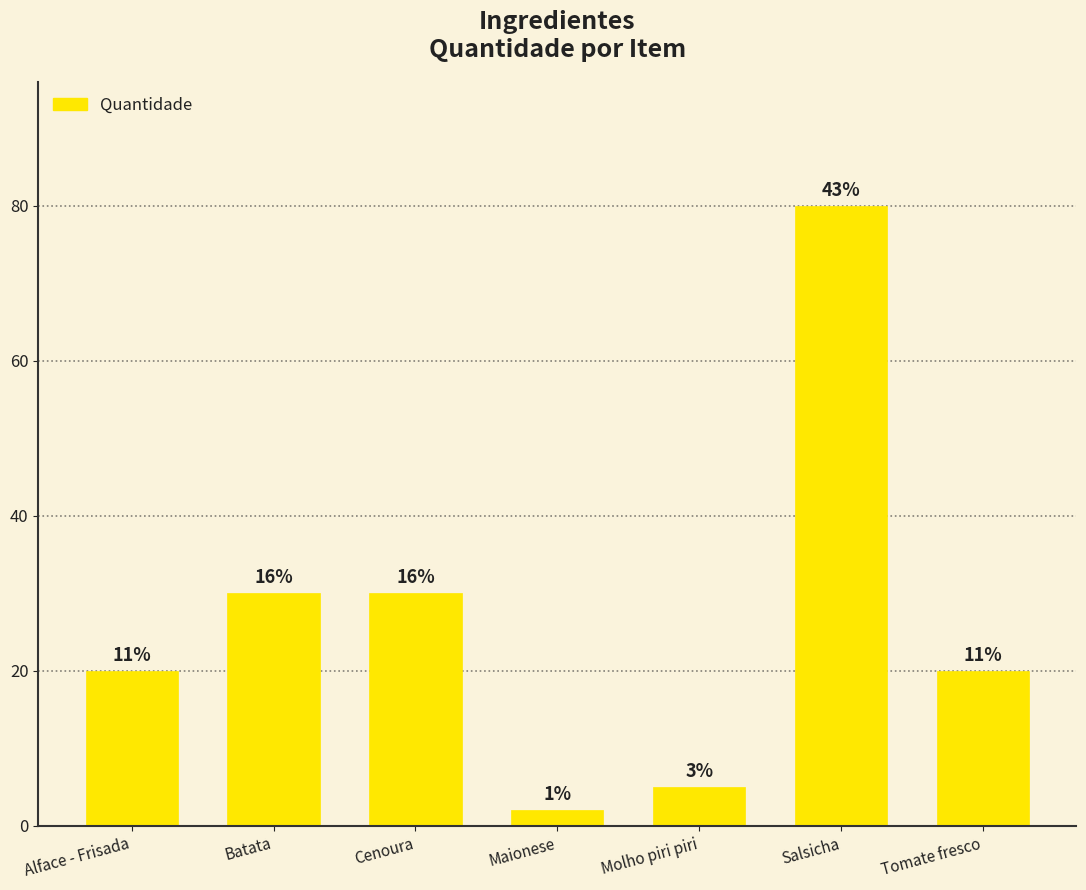

How many bars are there in total?

7